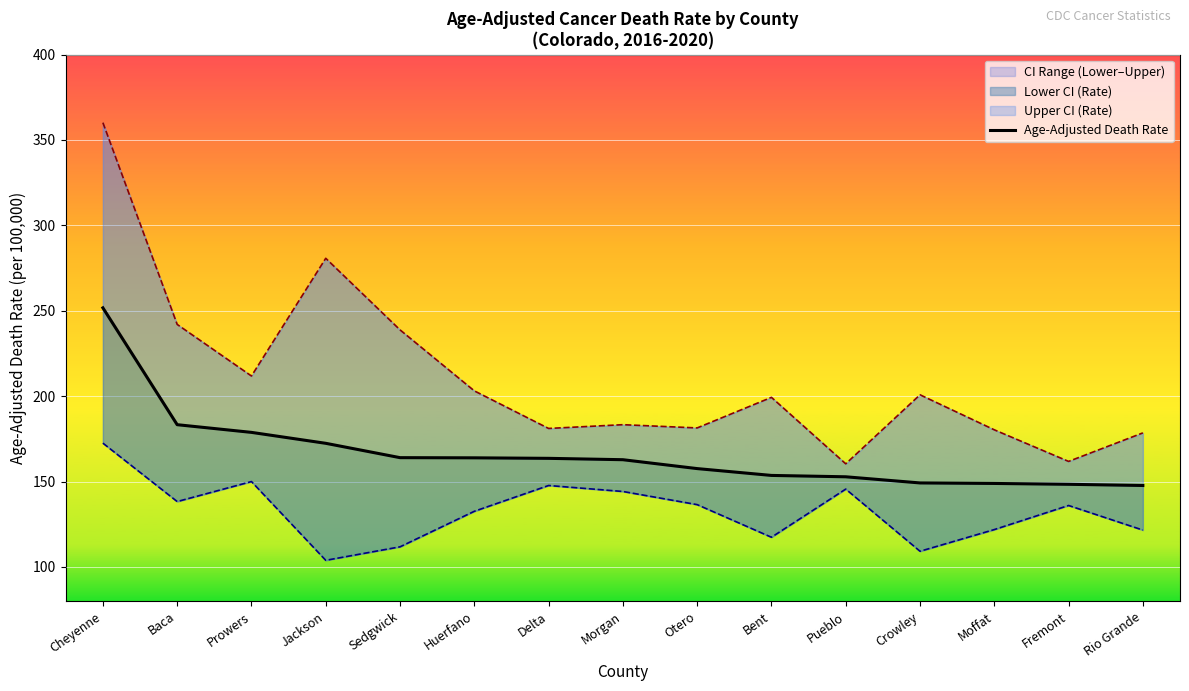

Rank the categories by value from highest to lowest.

Cheyenne, Baca, Prowers, Jackson, Sedgwick, Huerfano, Delta, Morgan, Otero, Bent, Pueblo, Crowley, Moffat, Fremont, Rio Grande